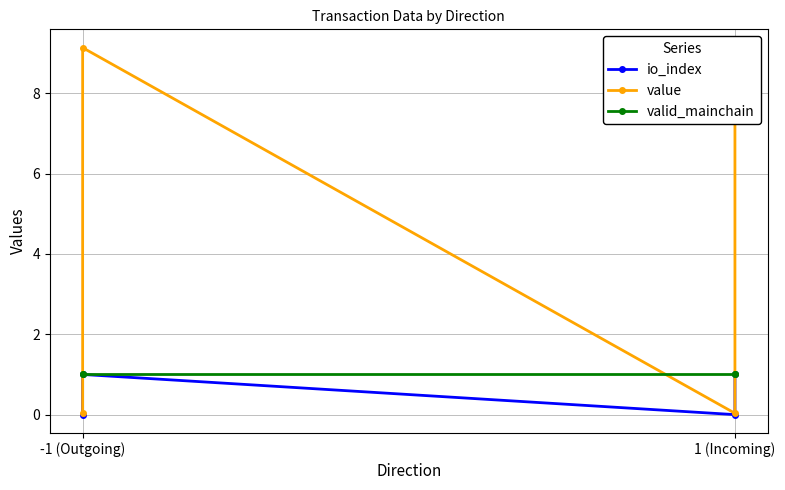

What is the total value across all series at -1 (Outgoing)?

1.0